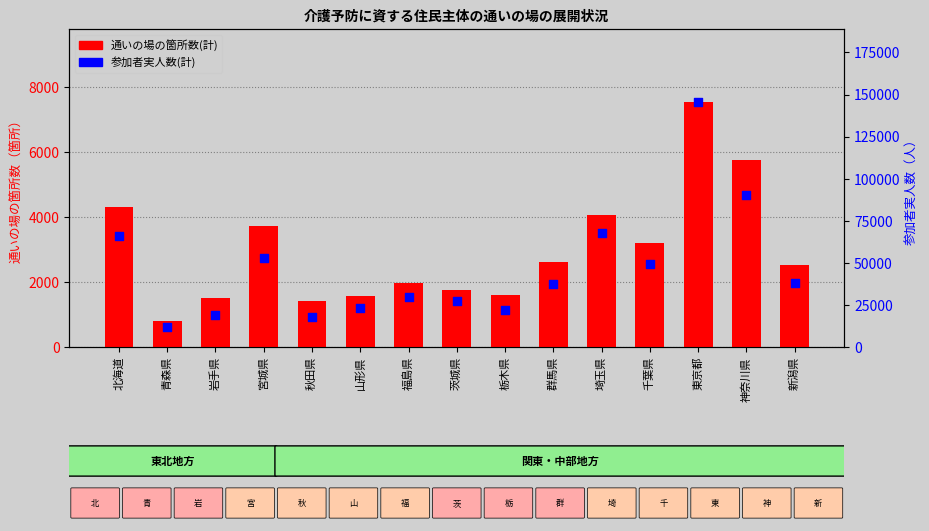

Which series contains the highest Y value?

参加者実人数(計)